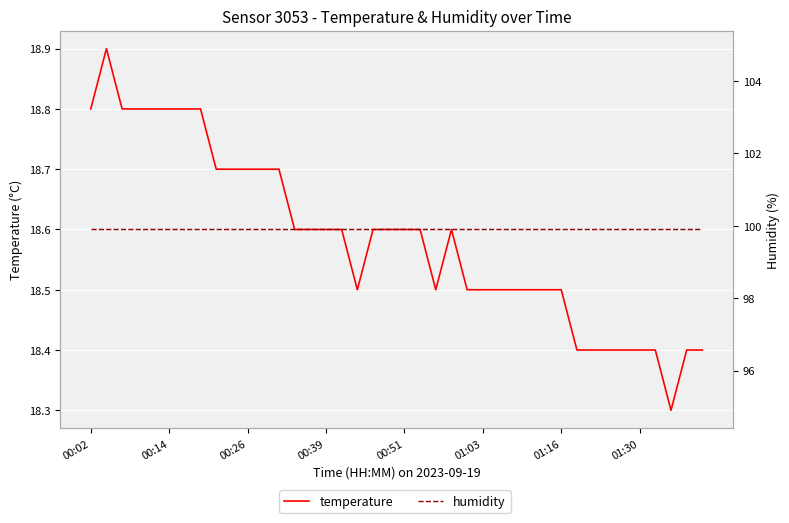

How many series are shown in this chart?

2